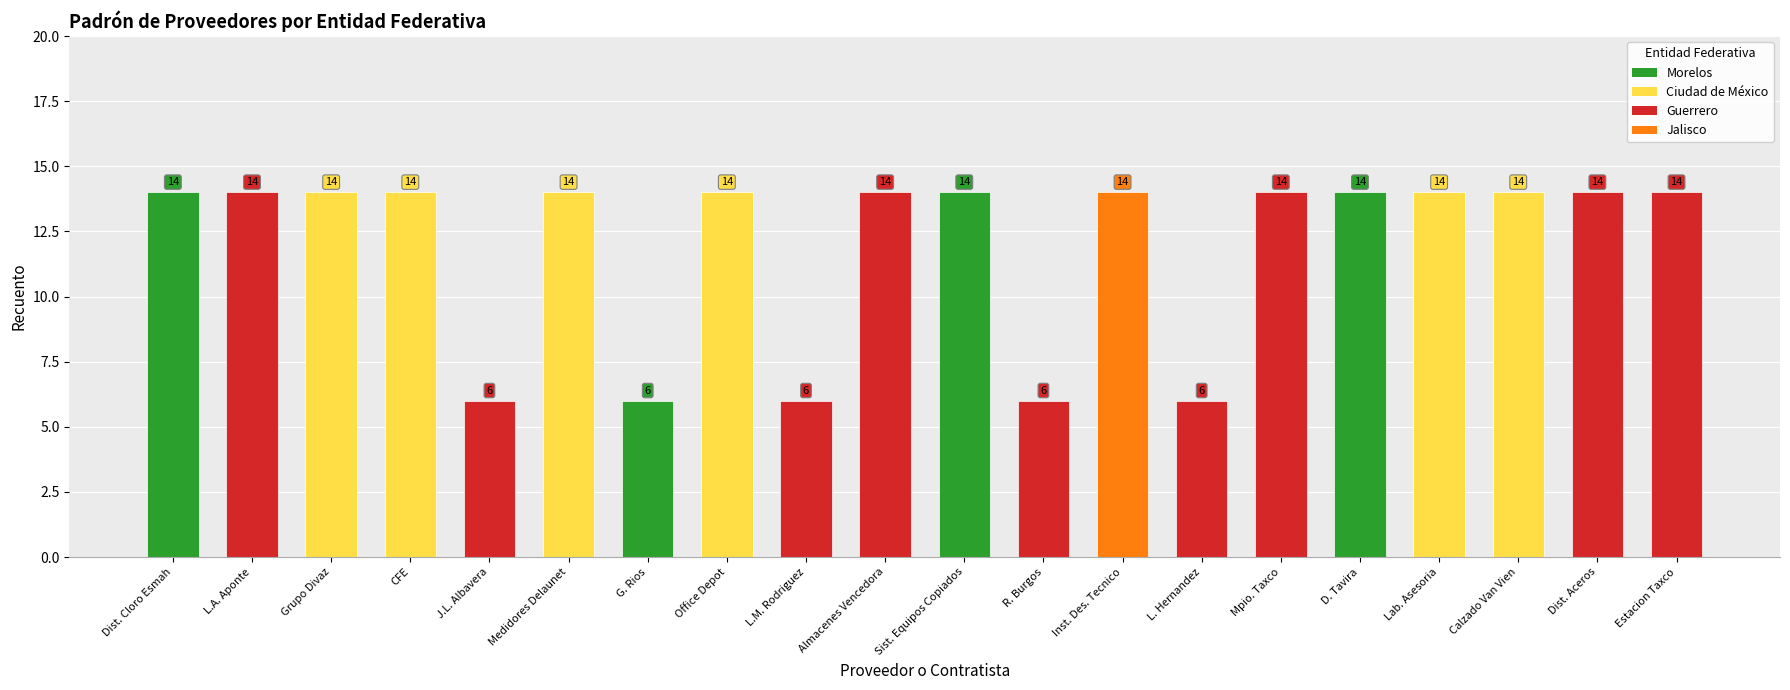

What is the label of the 9th bar from the left?

L.M. Rodriguez